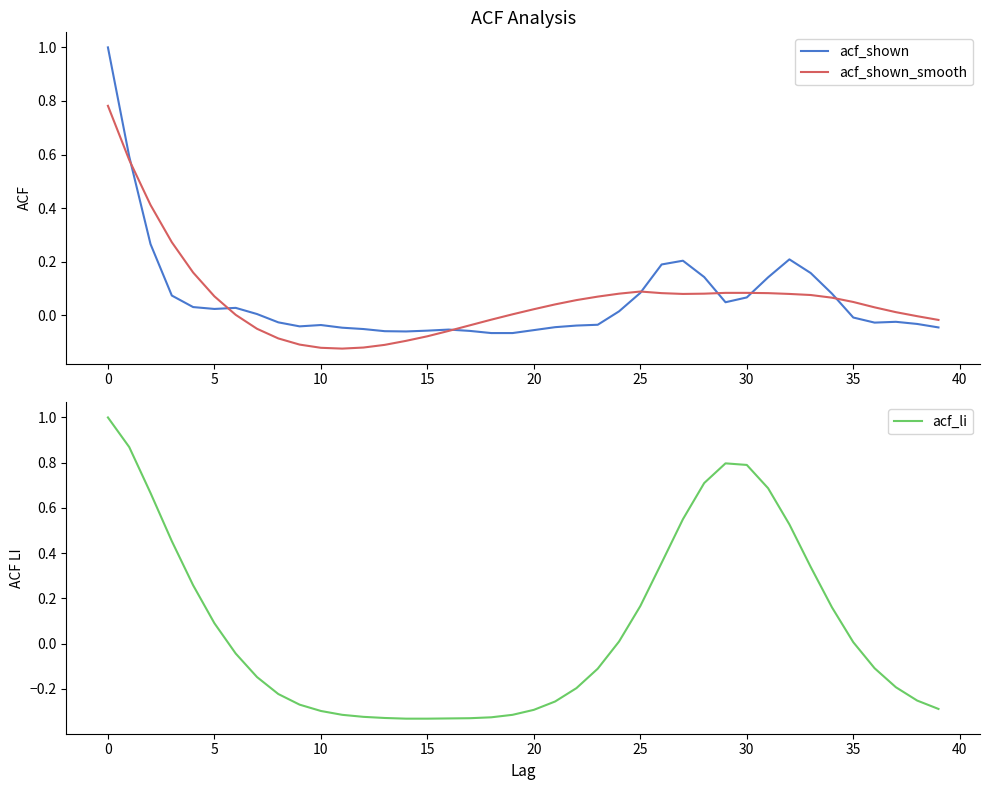

Reading left to right, transcribe all the data shown in this chart.

acf_shown: 1.0	0.6	0.3	0.1	0.0	0.0	0.0	0.0	-0.0	-0.0	-0.0	-0.0	-0.1	-0.1	-0.1	-0.1	-0.1	-0.1	-0.1	-0.1	-0.1	-0.0	-0.0	-0.0	0.0	0.1	0.2	0.2	0.1	0.0	0.1	0.1	0.2	0.2	0.1	-0.0	-0.0	-0.0	-0.0	-0.0
acf_shown_smooth: 0.8	0.6	0.4	0.3	0.2	0.1	0.0	-0.1	-0.1	-0.1	-0.1	-0.1	-0.1	-0.1	-0.1	-0.1	-0.1	-0.0	-0.0	0.0	0.0	0.0	0.1	0.1	0.1	0.1	0.1	0.1	0.1	0.1	0.1	0.1	0.1	0.1	0.1	0.1	0.0	0.0	-0.0	-0.0
acf_li: 1.0	0.9	0.7	0.5	0.3	0.1	-0.0	-0.1	-0.2	-0.3	-0.3	-0.3	-0.3	-0.3	-0.3	-0.3	-0.3	-0.3	-0.3	-0.3	-0.3	-0.3	-0.2	-0.1	0.0	0.2	0.4	0.6	0.7	0.8	0.8	0.7	0.5	0.3	0.2	0.0	-0.1	-0.2	-0.3	-0.3